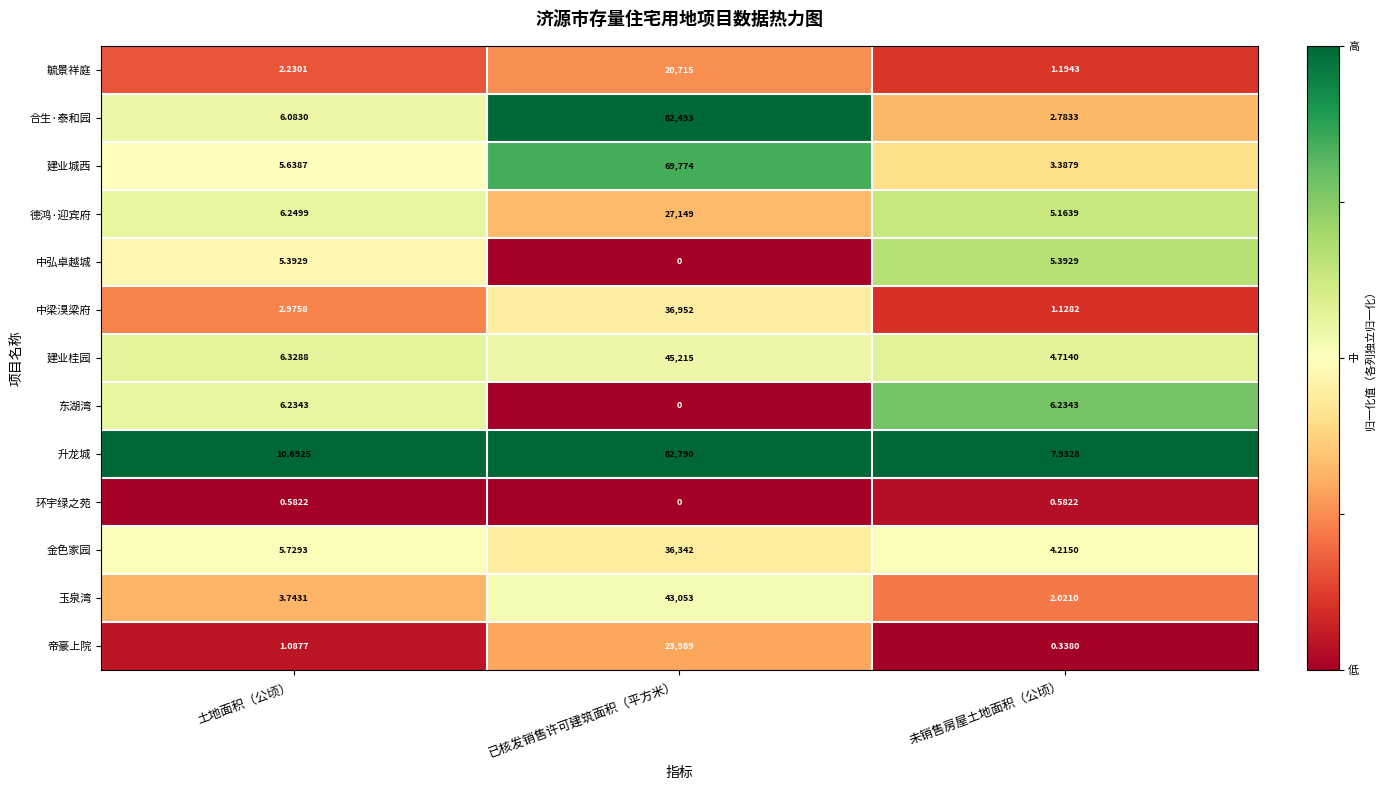

Rank the series at 土地面积（公顷） from highest to lowest value.

升龙城, 建业桂园, 德鸿·迎宾府, 东湖湾, 合生·泰和园, 金色家园, 建业城西, 中弘卓越城, 玉泉湾, 中梁湨梁府, 毓景祥庭, 帝豪上院, 环宇绿之苑